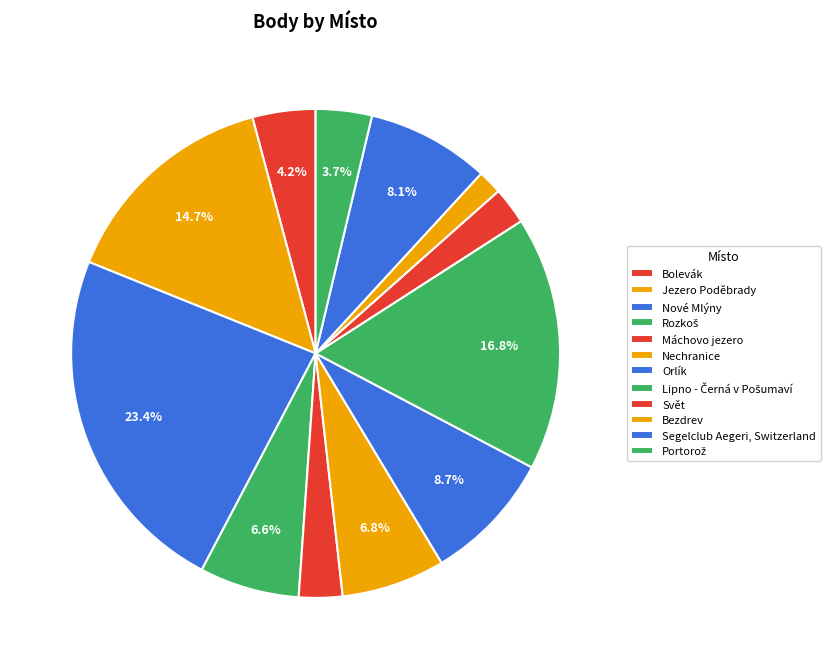

What is the change in value from Nové Mlýny to Portorož?

-7583